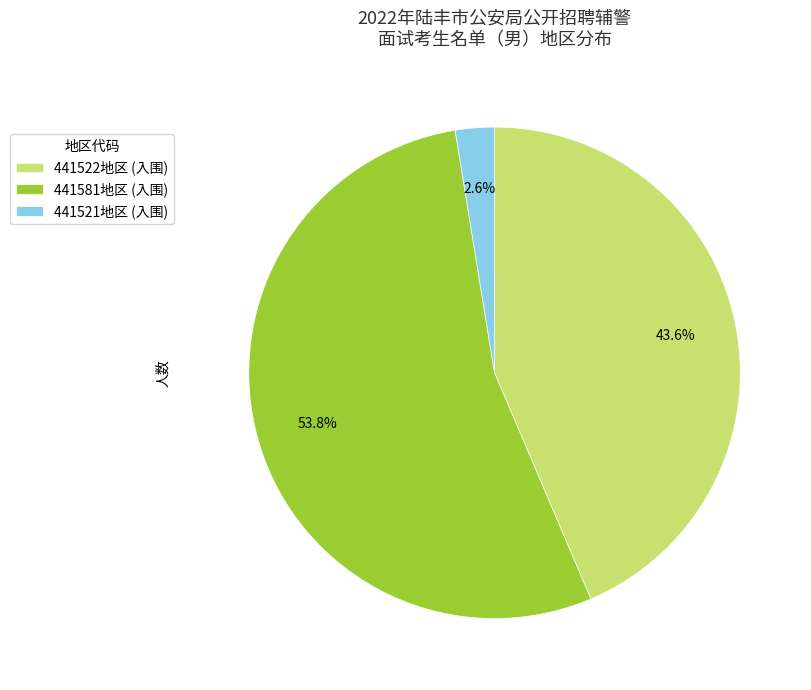

Rank the categories by value from lowest to highest.

441521地区 (入围), 441522地区 (入围), 441581地区 (入围)